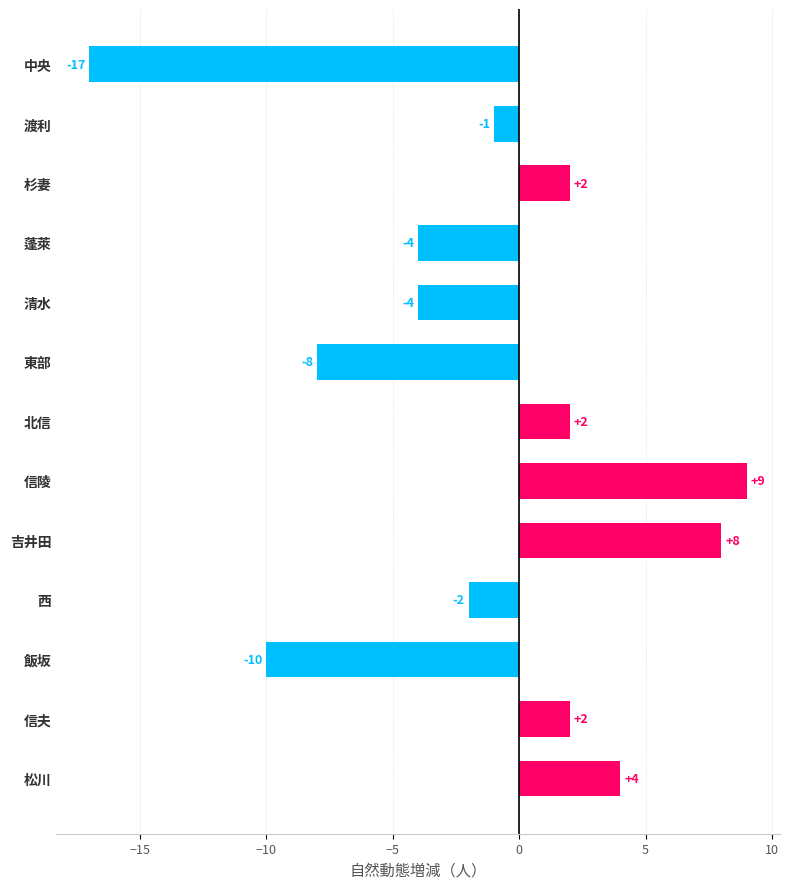

Are the bars horizontal?

Yes